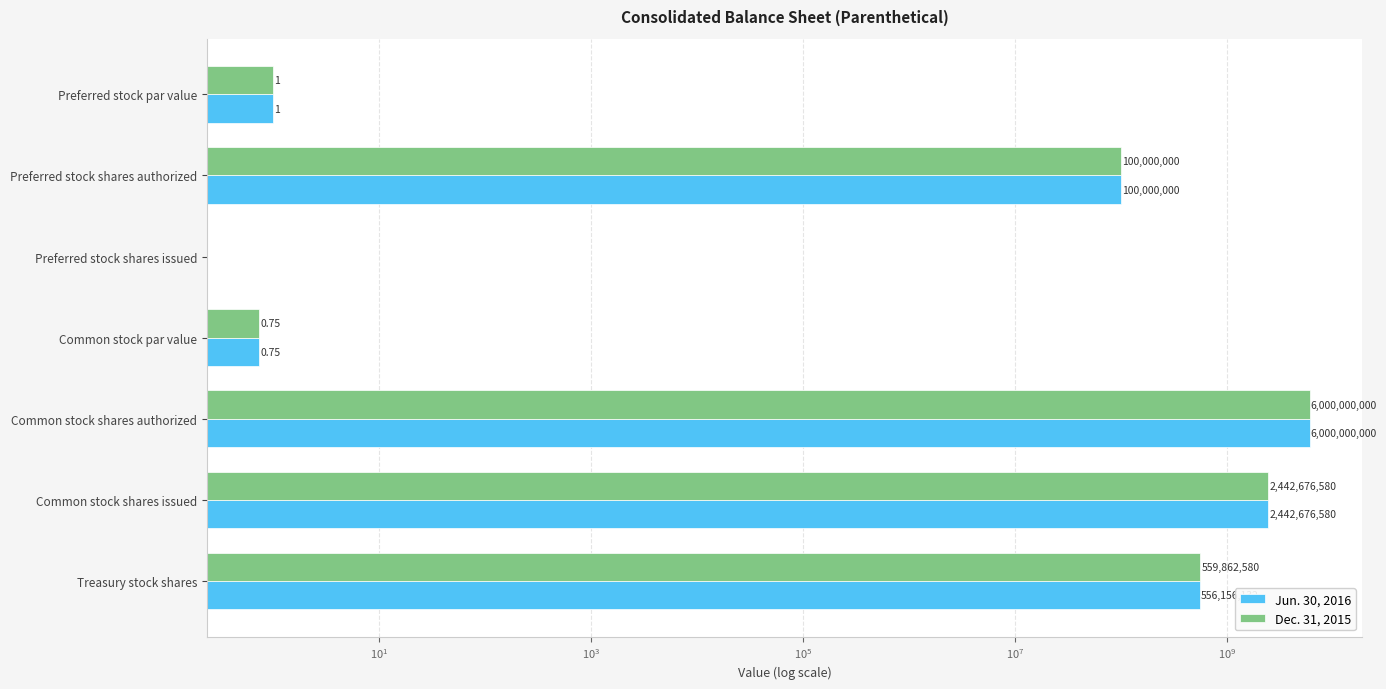

Between Preferred stock par value and Preferred stock shares authorized, which series saw the biggest shift?

Jun. 30, 2016